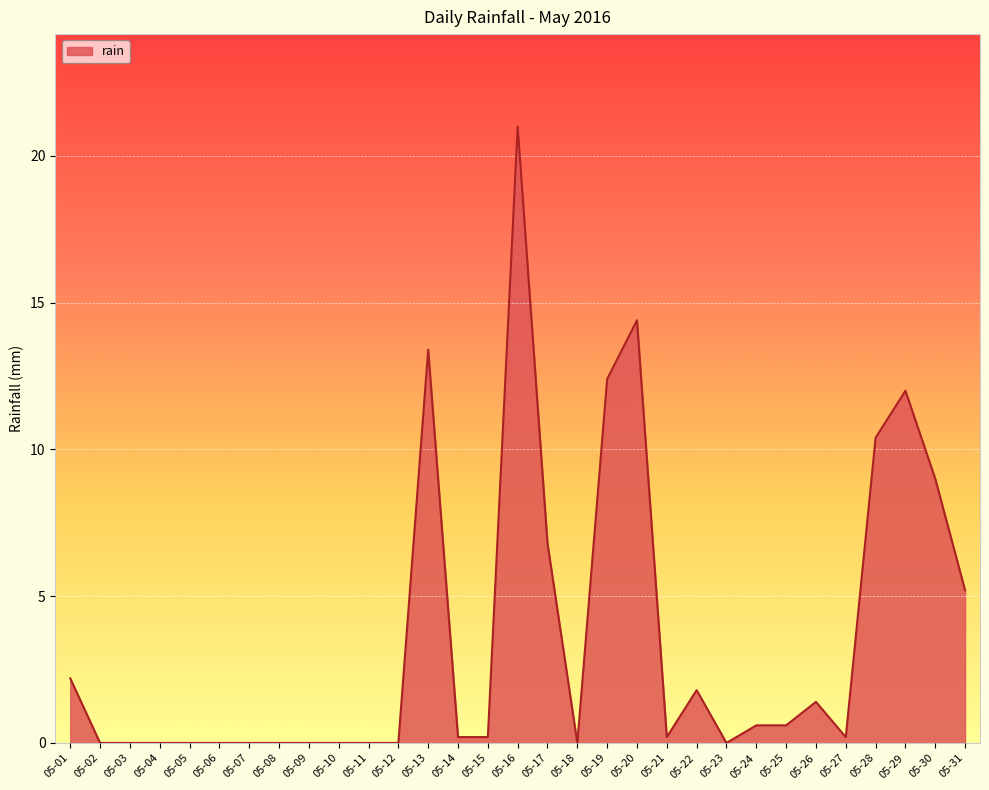

Which label corresponds to the largest value in the chart?

05-16